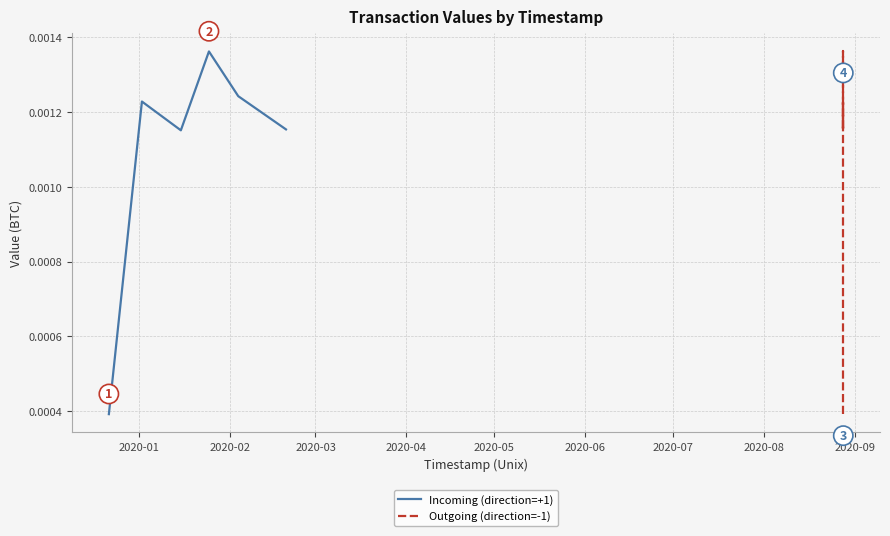

True or false: Outgoing (direction=-1) and Incoming (direction=+1) intersect in this chart.

False